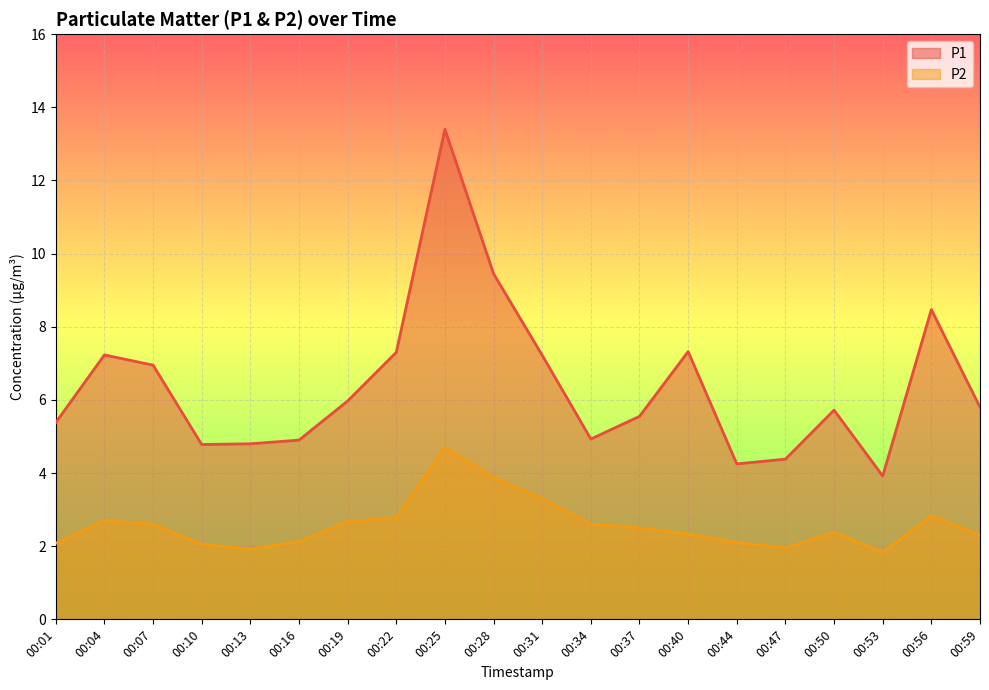

At which category does P1 reach its first local peak?

00:04